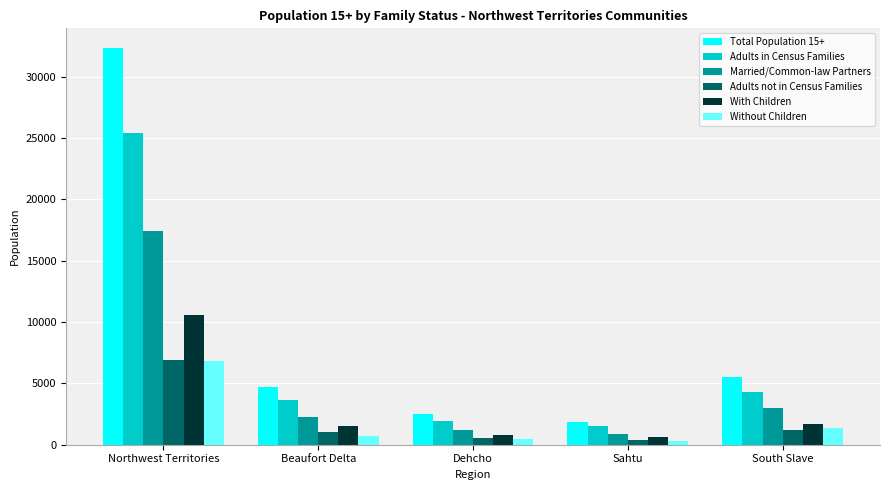

Does the chart contain any negative values?

No